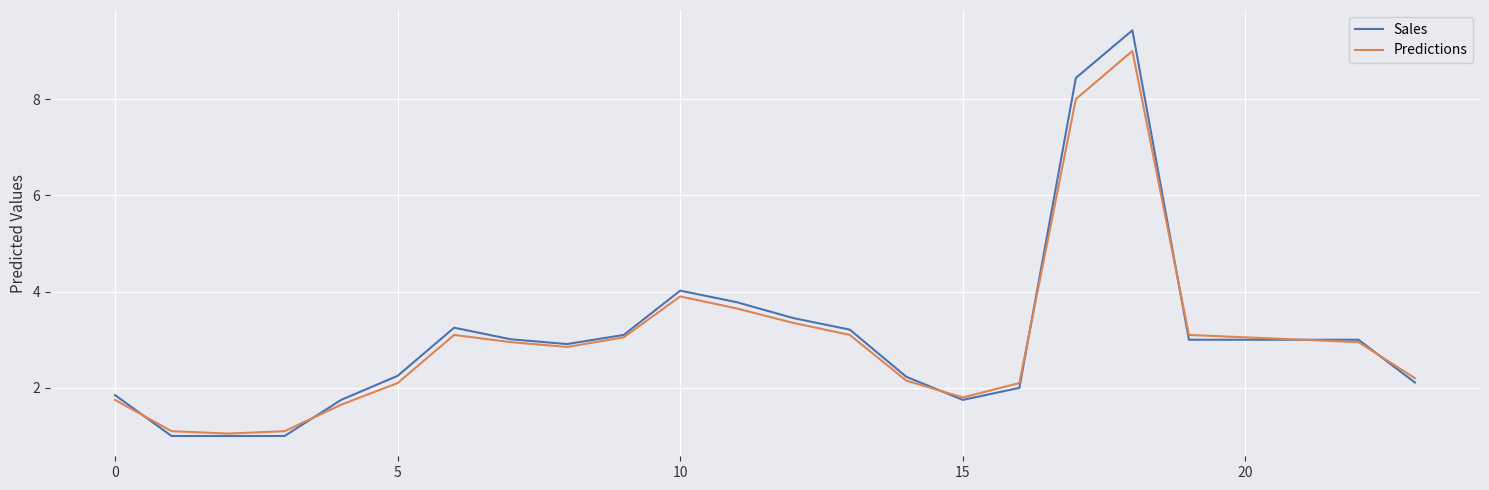

Rank the series by their maximum value, from lowest to highest.

Predictions, Sales